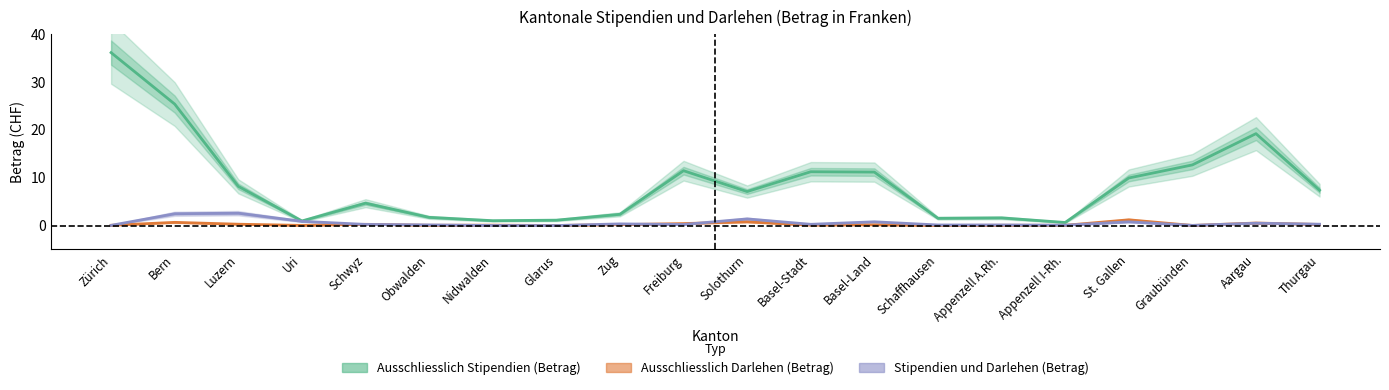

List the labels in order of Stipendien und Darlehen (Betrag) value, smallest first.

Glarus, Nidwalden, Graubünden, Zürich, Appenzell I-Rh., Schaffhausen, Appenzell A.Rh., Obwalden, Freiburg, Schwyz, Basel-Stadt, Thurgau, Zug, Aargau, St. Gallen, Basel-Land, Uri, Solothurn, Bern, Luzern